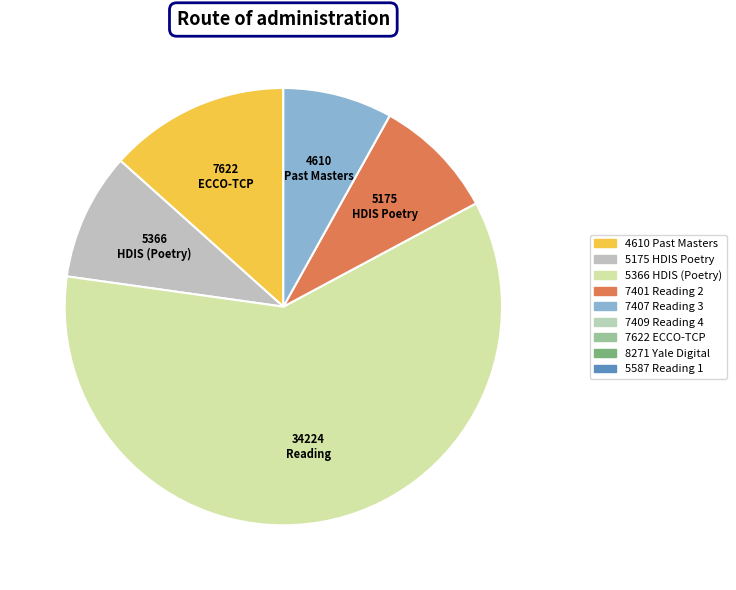

Is there a majority slice in this chart?

Yes